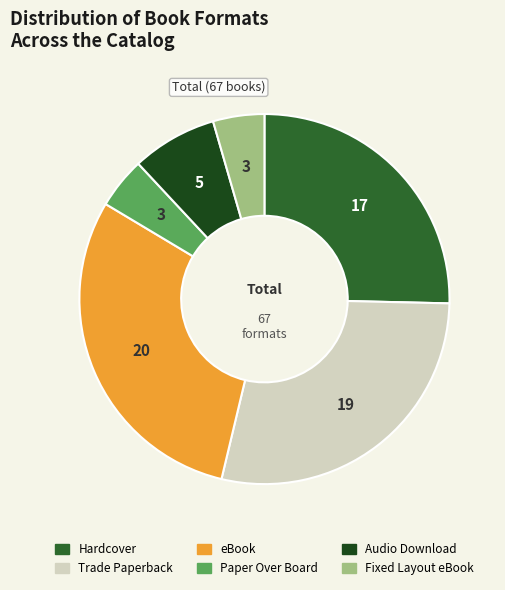

True or false: eBook accounts for 30% of the total.

True